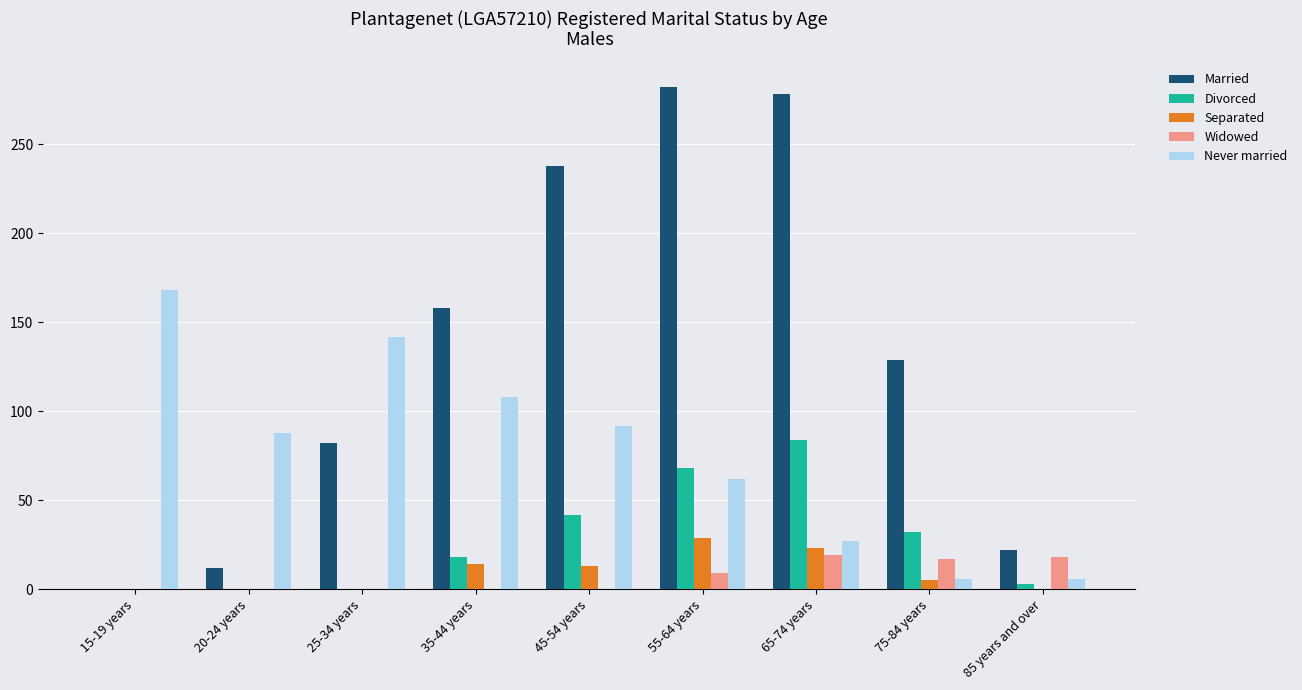

How many positive values does the Married series have?

8